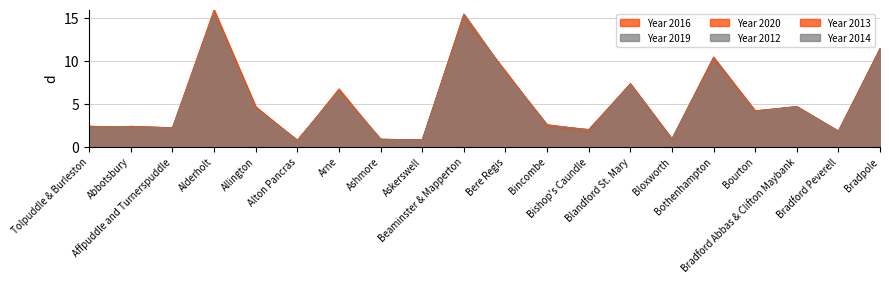

Rank the series at Affpuddle and Turnerspuddle from highest to lowest value.

Year 2020, Year 2013, Year 2012, Year 2019, Year 2014, Year 2016